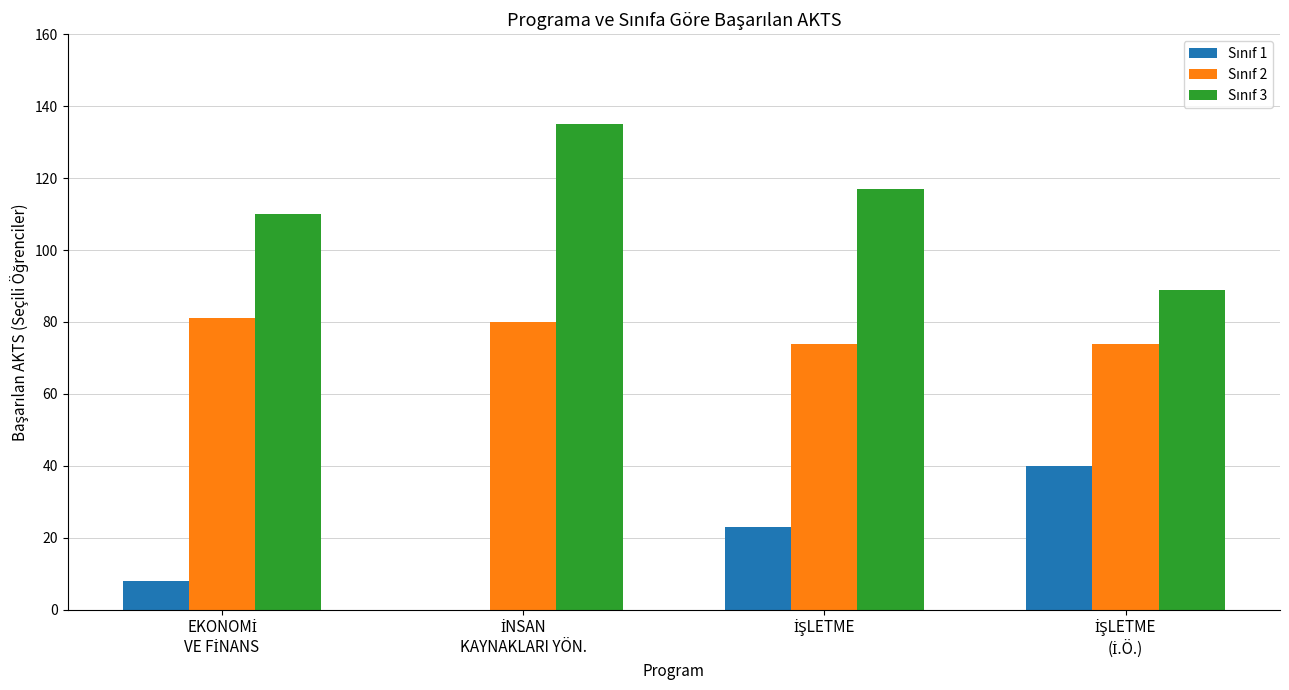

What is the greatest value displayed?

135